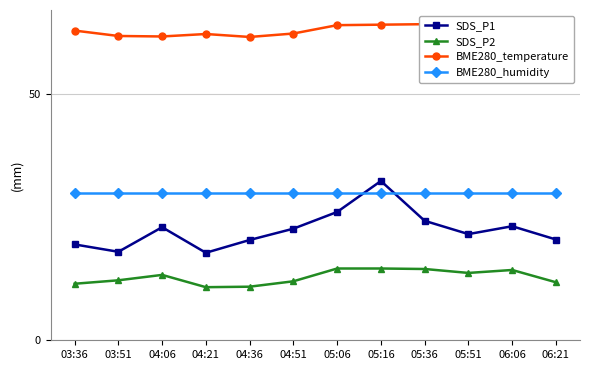

What is the sum of the BME280_humidity values at 04:06 and 06:06?

60.0